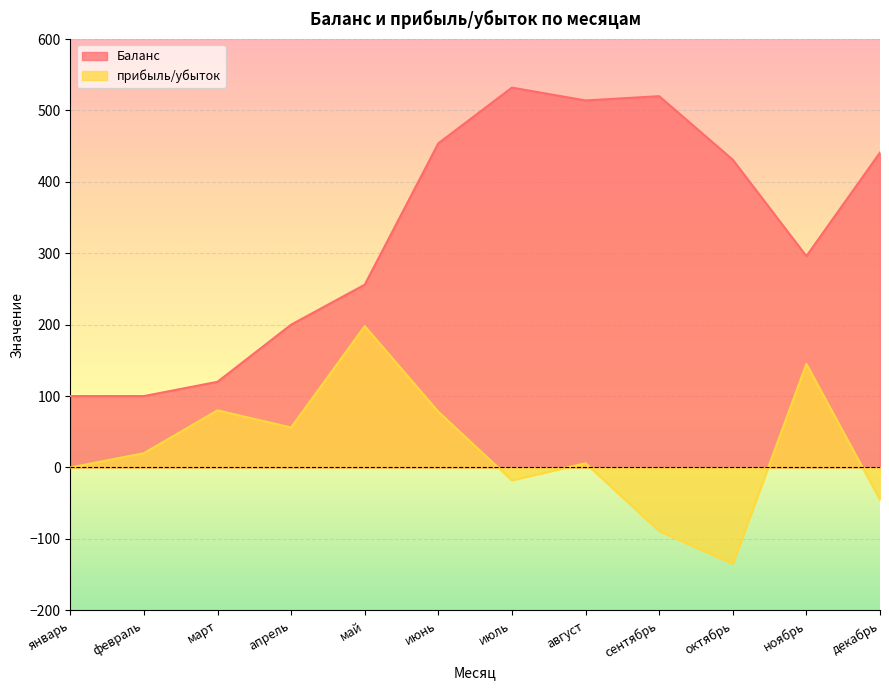

Which series changed the most between май and июнь?

Баланс